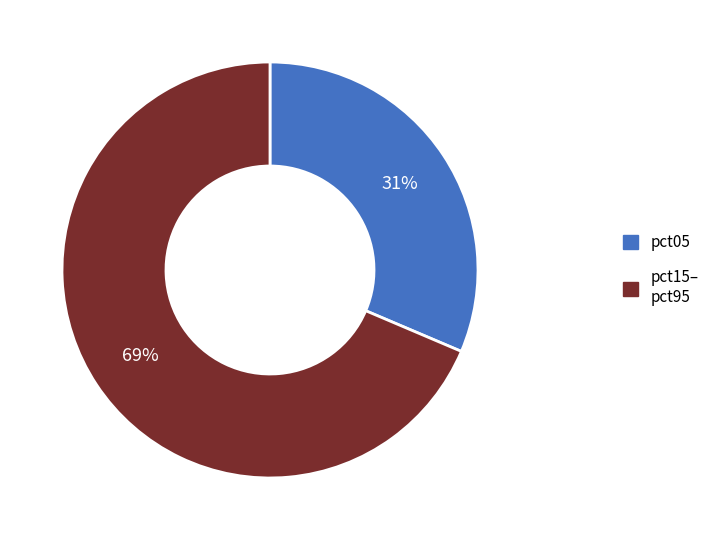

To the nearest percent, what is the average slice percentage?

50%